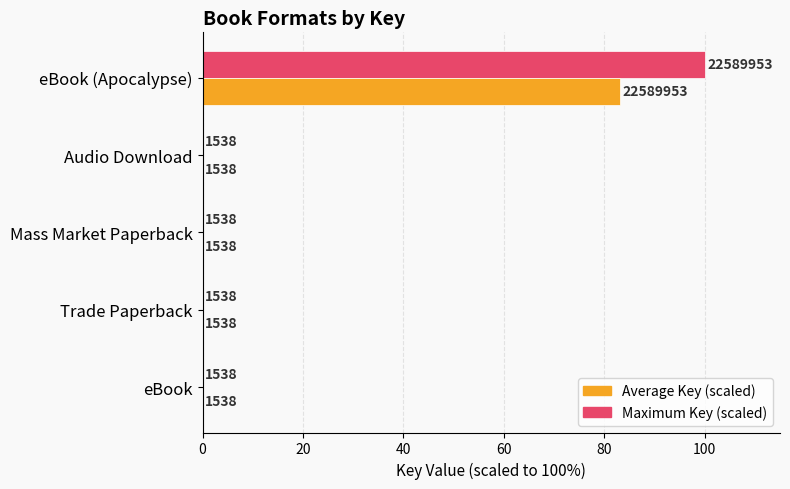

What are all the series names shown in the legend?

Average Key (scaled), Maximum Key (scaled)